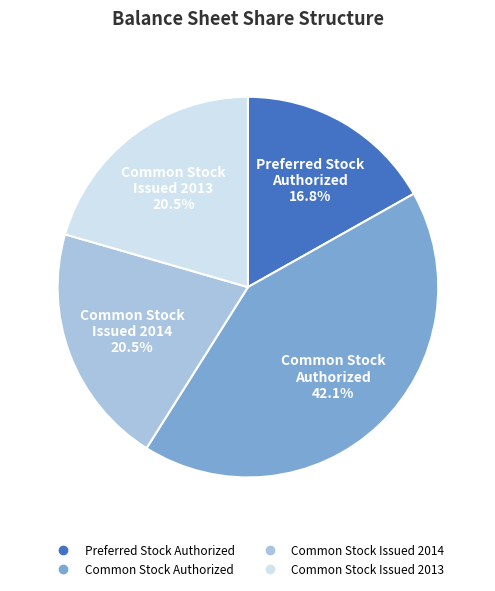

Which slice is the smallest?

Preferred Stock Authorized